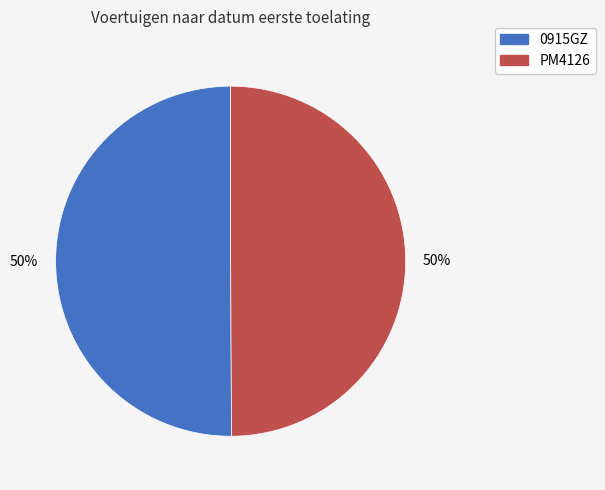

What is the ratio of the value at 0915GZ to the value at PM4126?

1.0